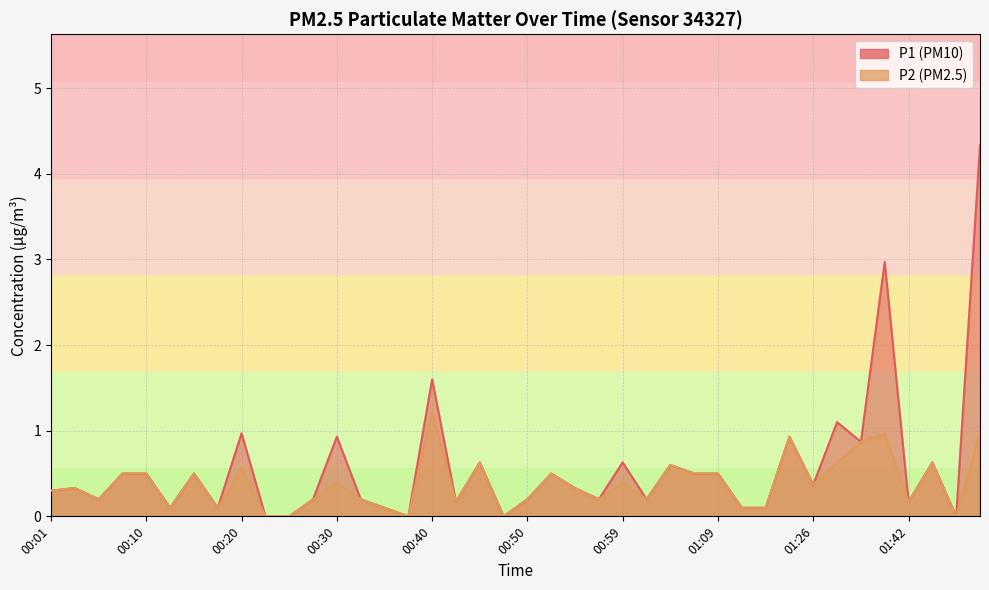

Rank the categories by P2 value from highest to lowest.

00:40, 01:33, 01:52, 01:23, 01:31, 00:45, 01:28, 01:44, 01:04, 00:20, 00:08, 00:10, 00:15, 00:52, 01:07, 01:09, 00:30, 00:59, 01:26, 00:03, 00:55, 00:01, 00:06, 00:28, 00:33, 00:50, 00:57, 01:02, 00:42, 01:42, 00:13, 00:18, 00:35, 01:15, 01:18, 00:23, 00:25, 00:37, 00:47, 01:47